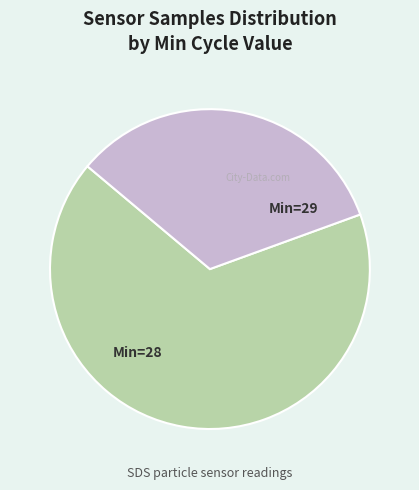

Does any single category account for the majority?

Yes